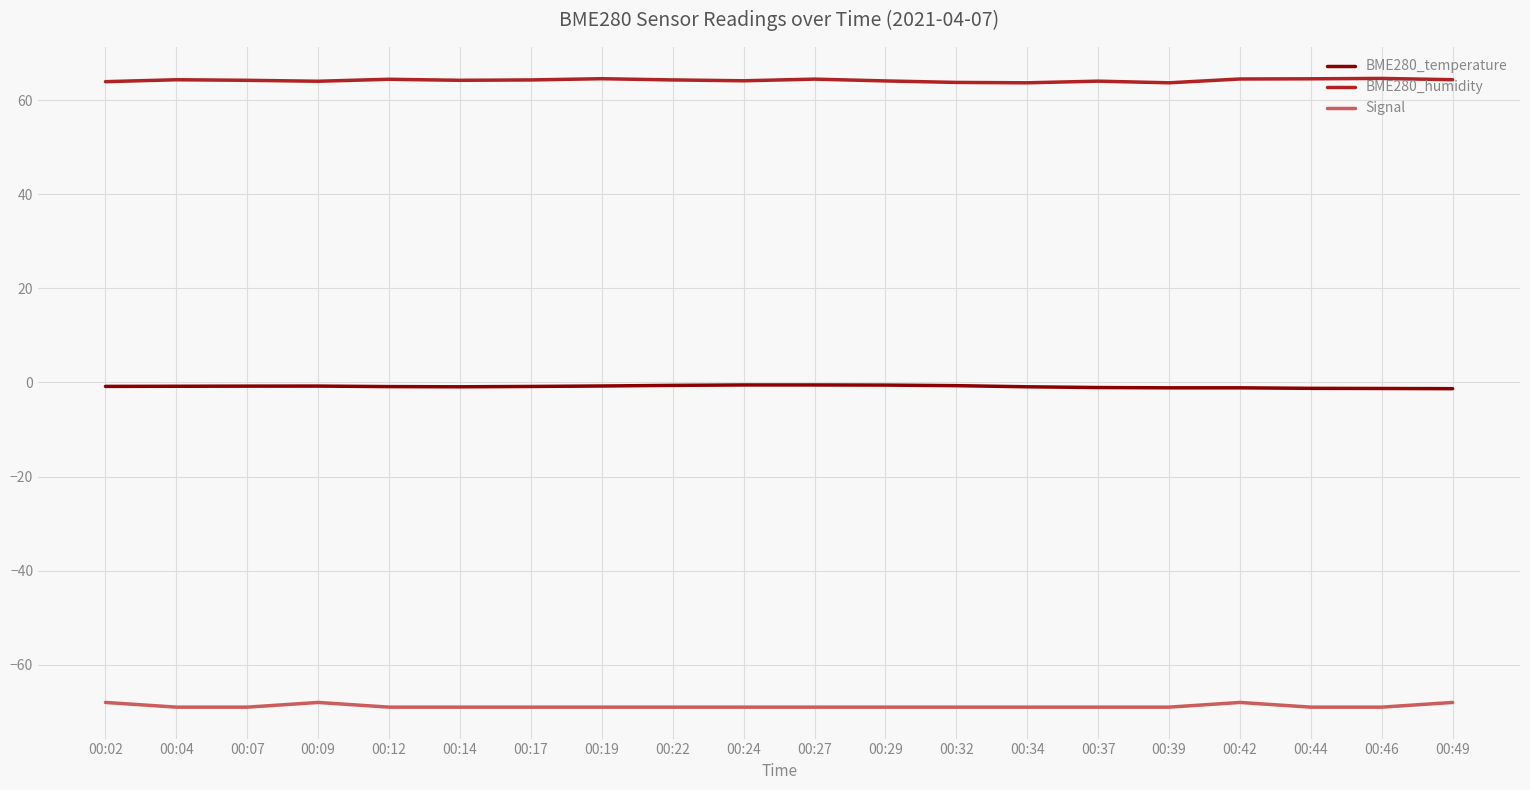

What is the greatest value displayed?

64.6